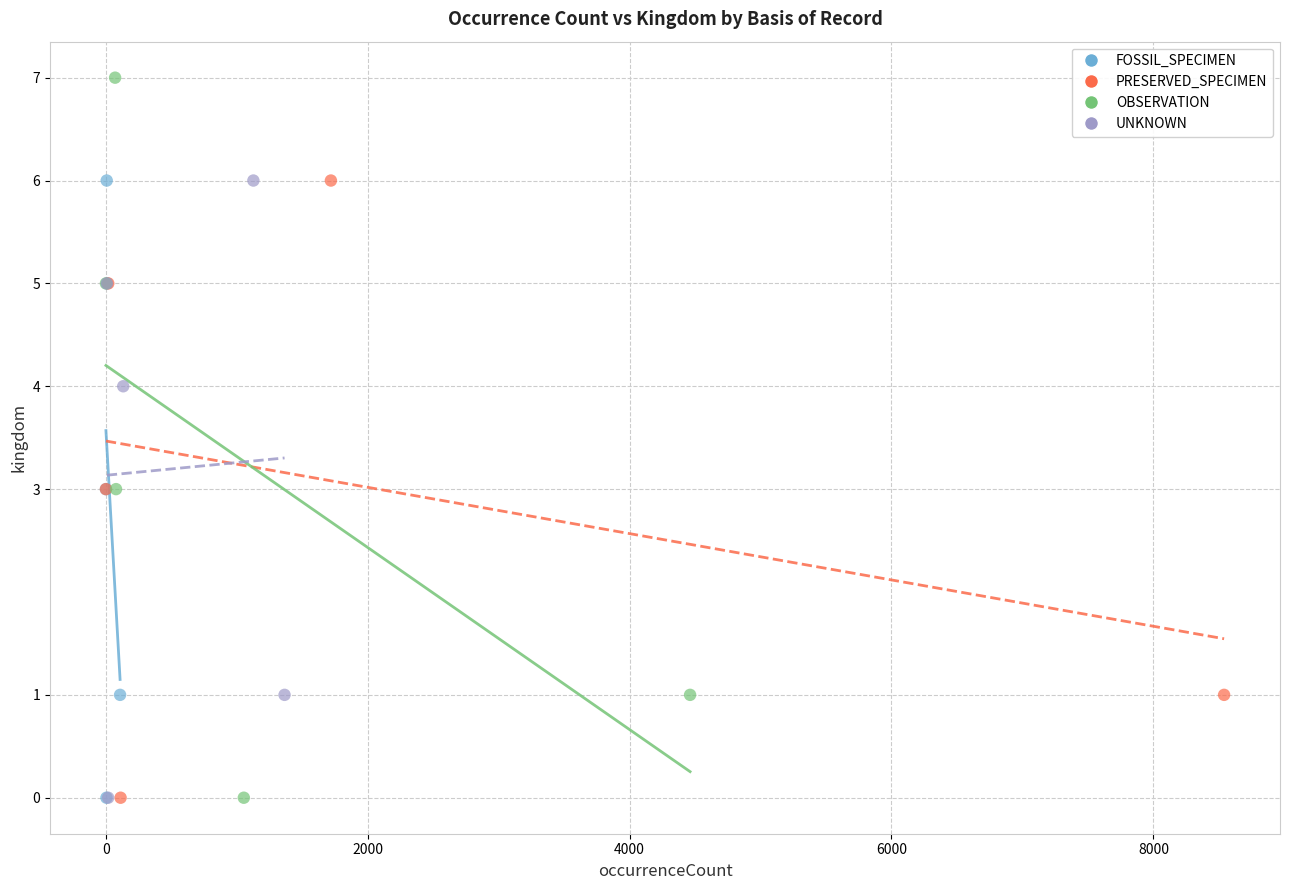

Which series reaches the maximum Y coordinate?

OBSERVATION